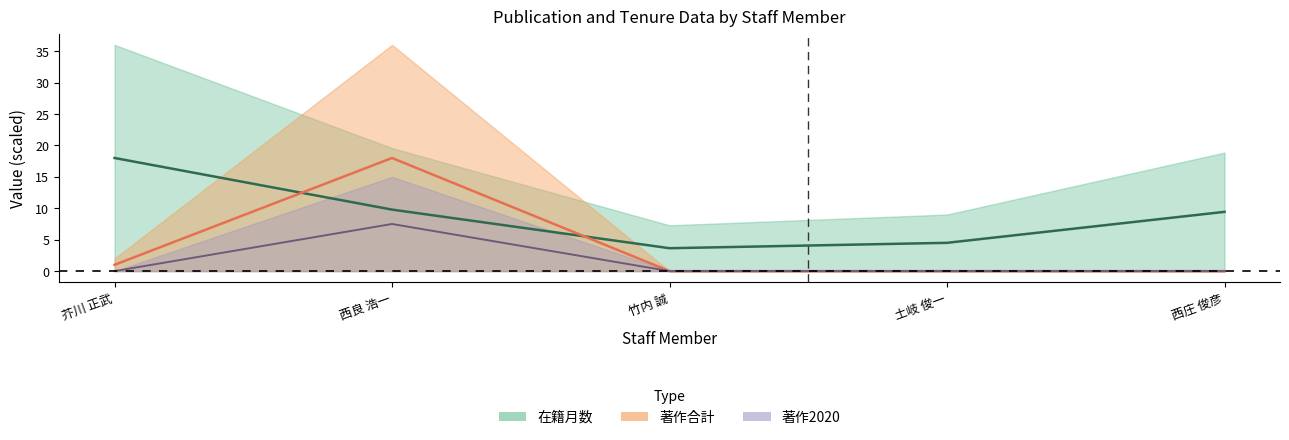

True or false: 著作2020 and 著作合計 intersect in this chart.

False